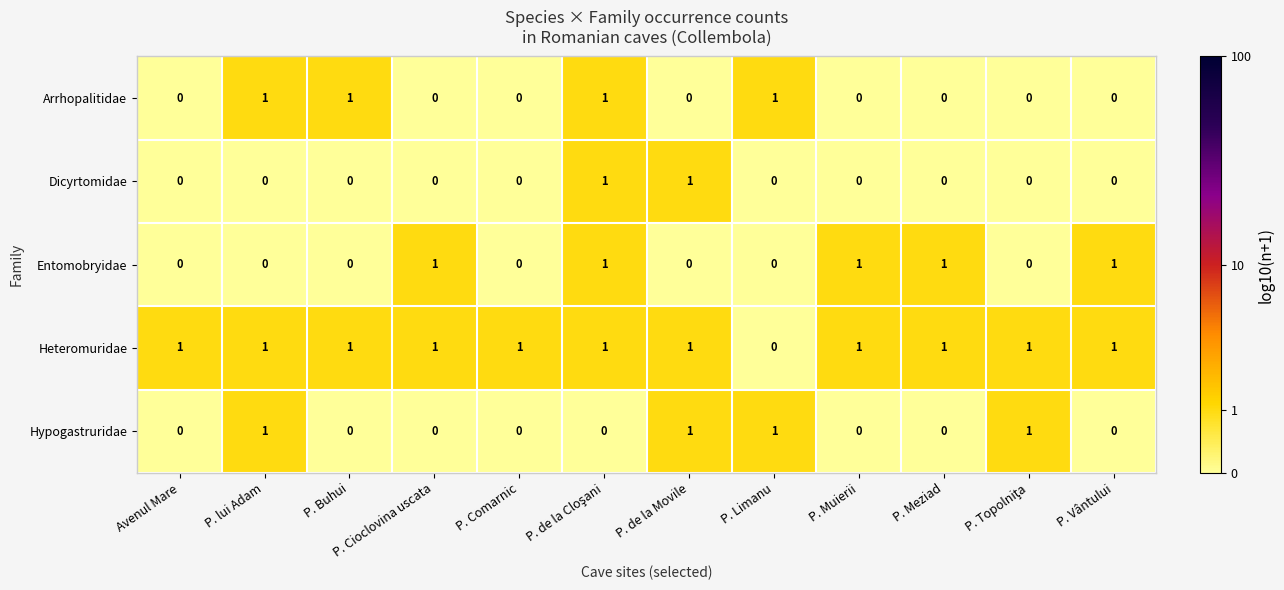

How many series are shown in this chart?

5